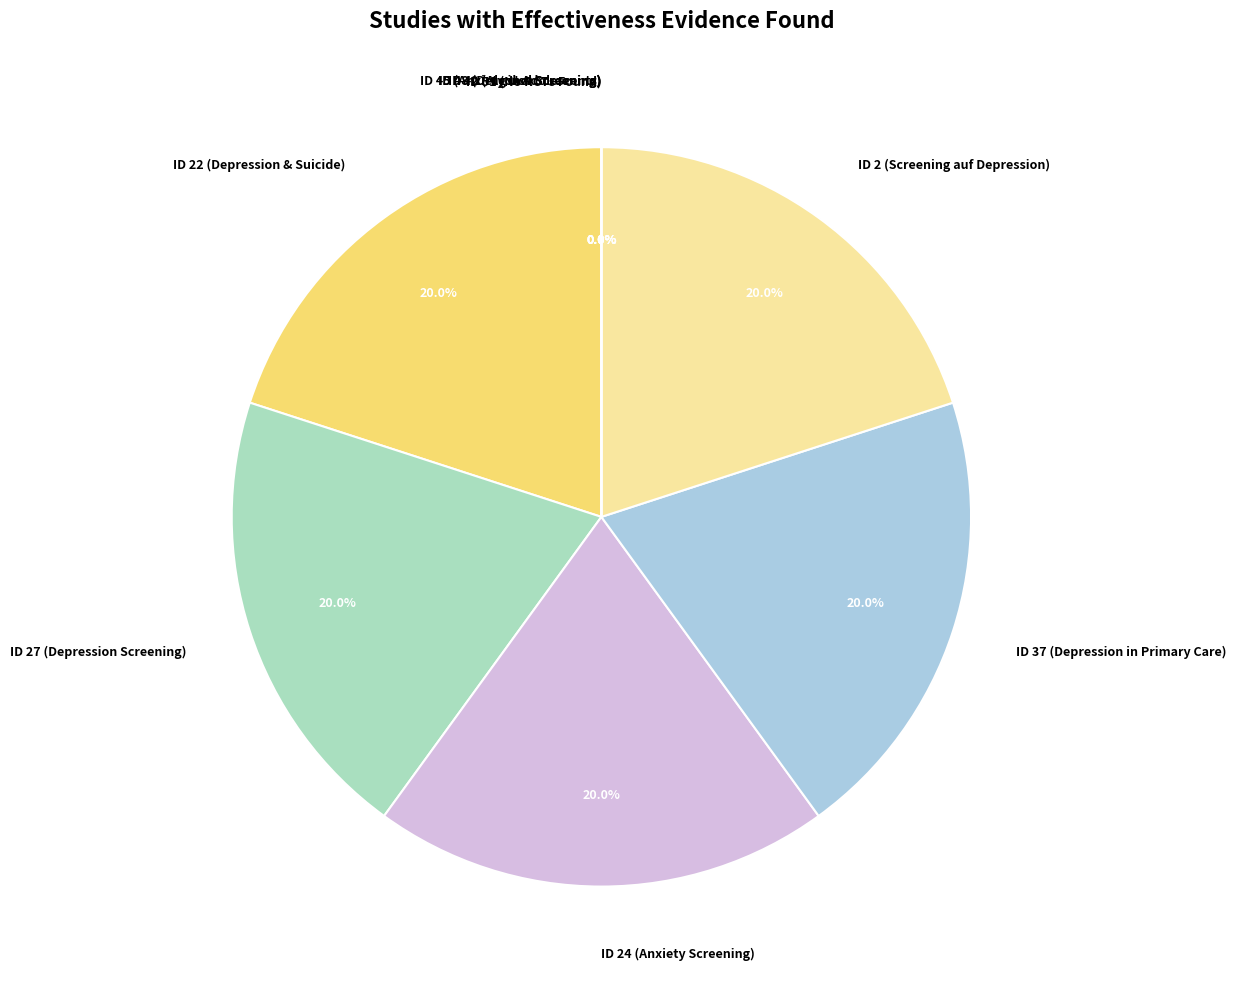

The 51 slice represents 0% of the pie. True or false?

True